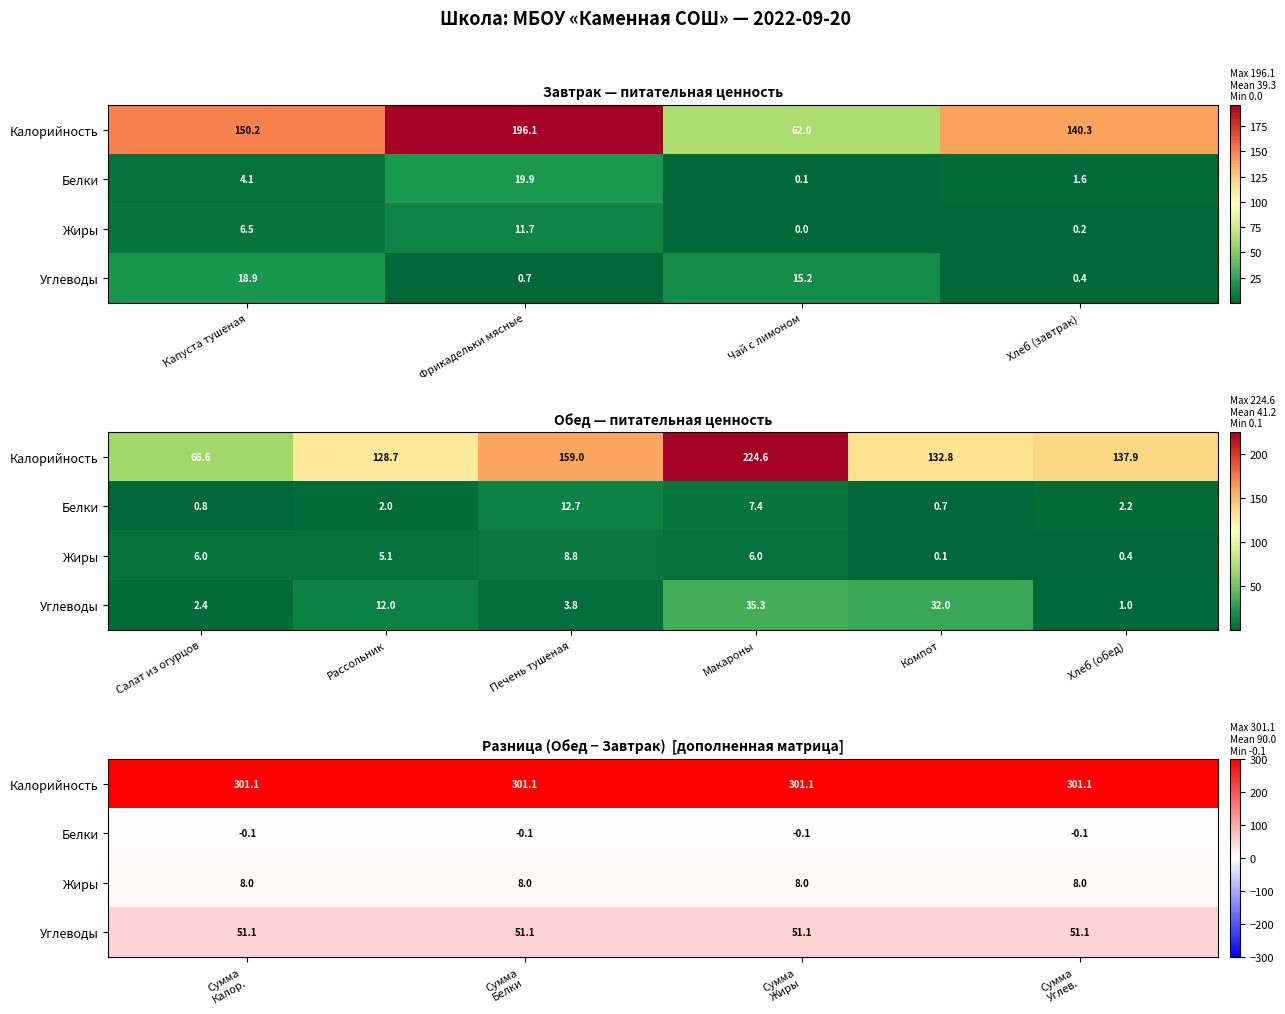

Which series has the largest total across all categories?

Калорийность